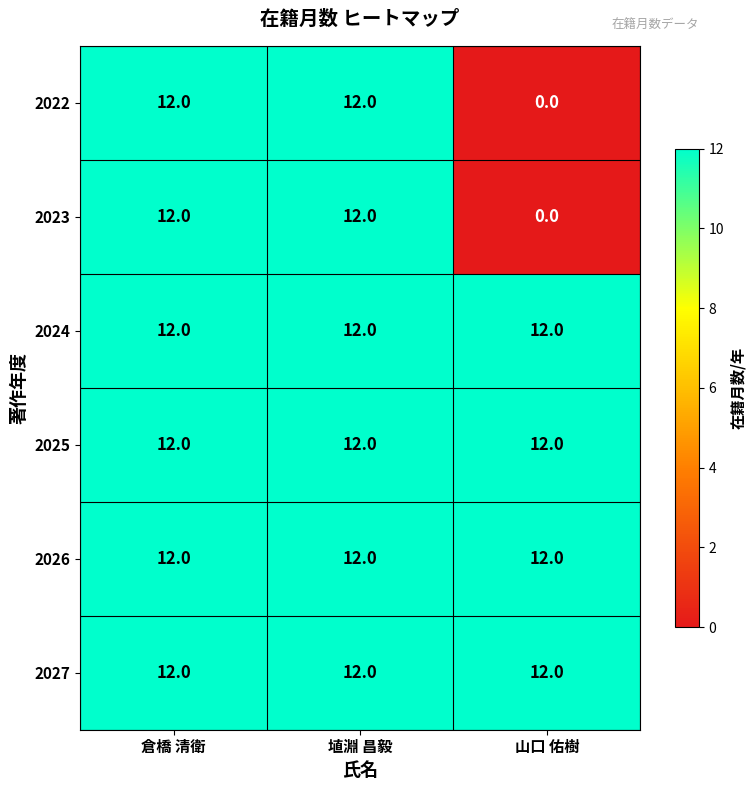

The value of 2023 at 埴淵 昌毅 is 12. True or false?

True